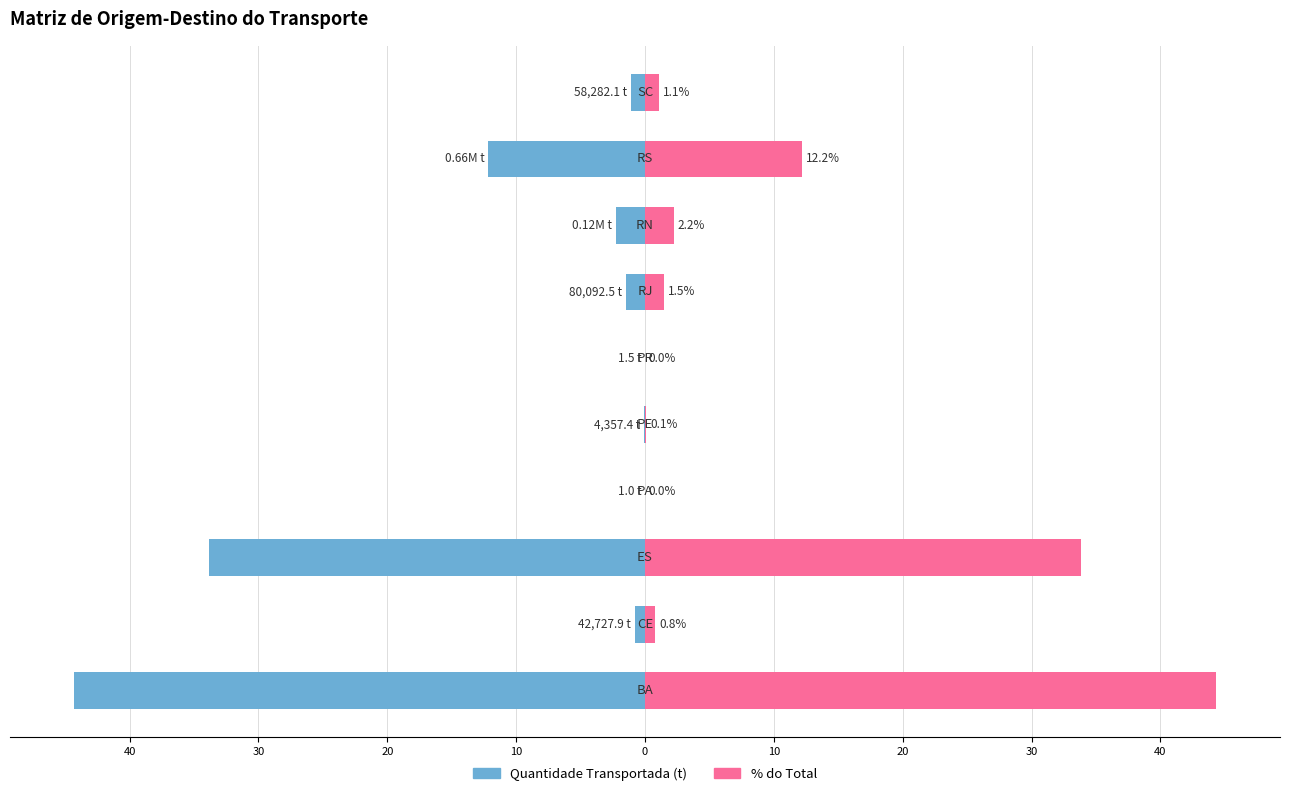

The Quantidade Transportada (t) series shows -1.5 at 20. True or false?

True